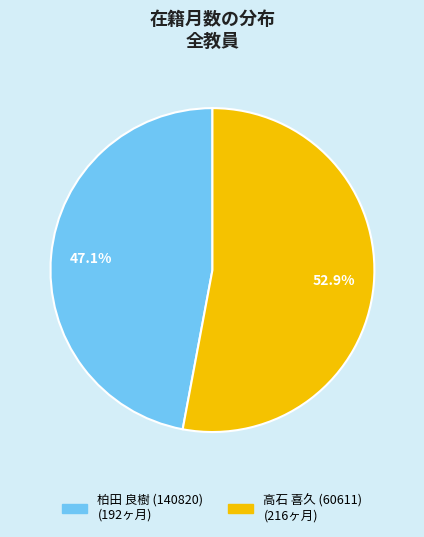

Combined, what portion of the pie is 高石 喜久 (60611) and 柏田 良樹 (140820)?

100.0%